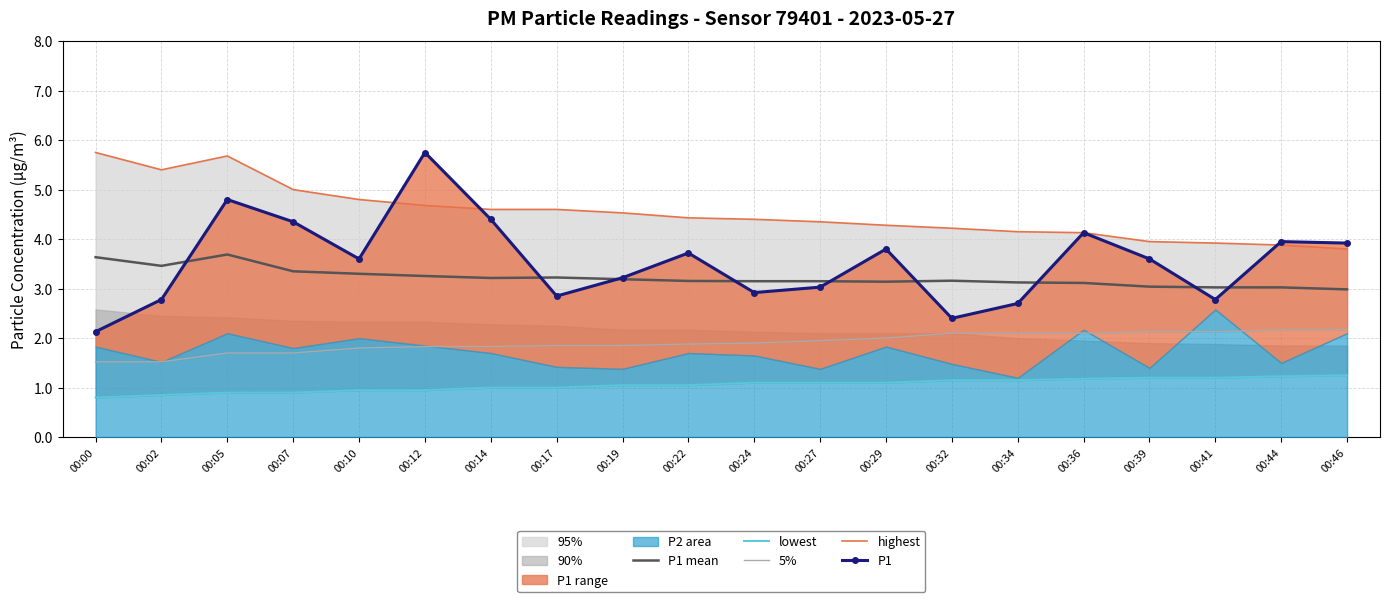

At which category is the sum across all series the highest?

00:05